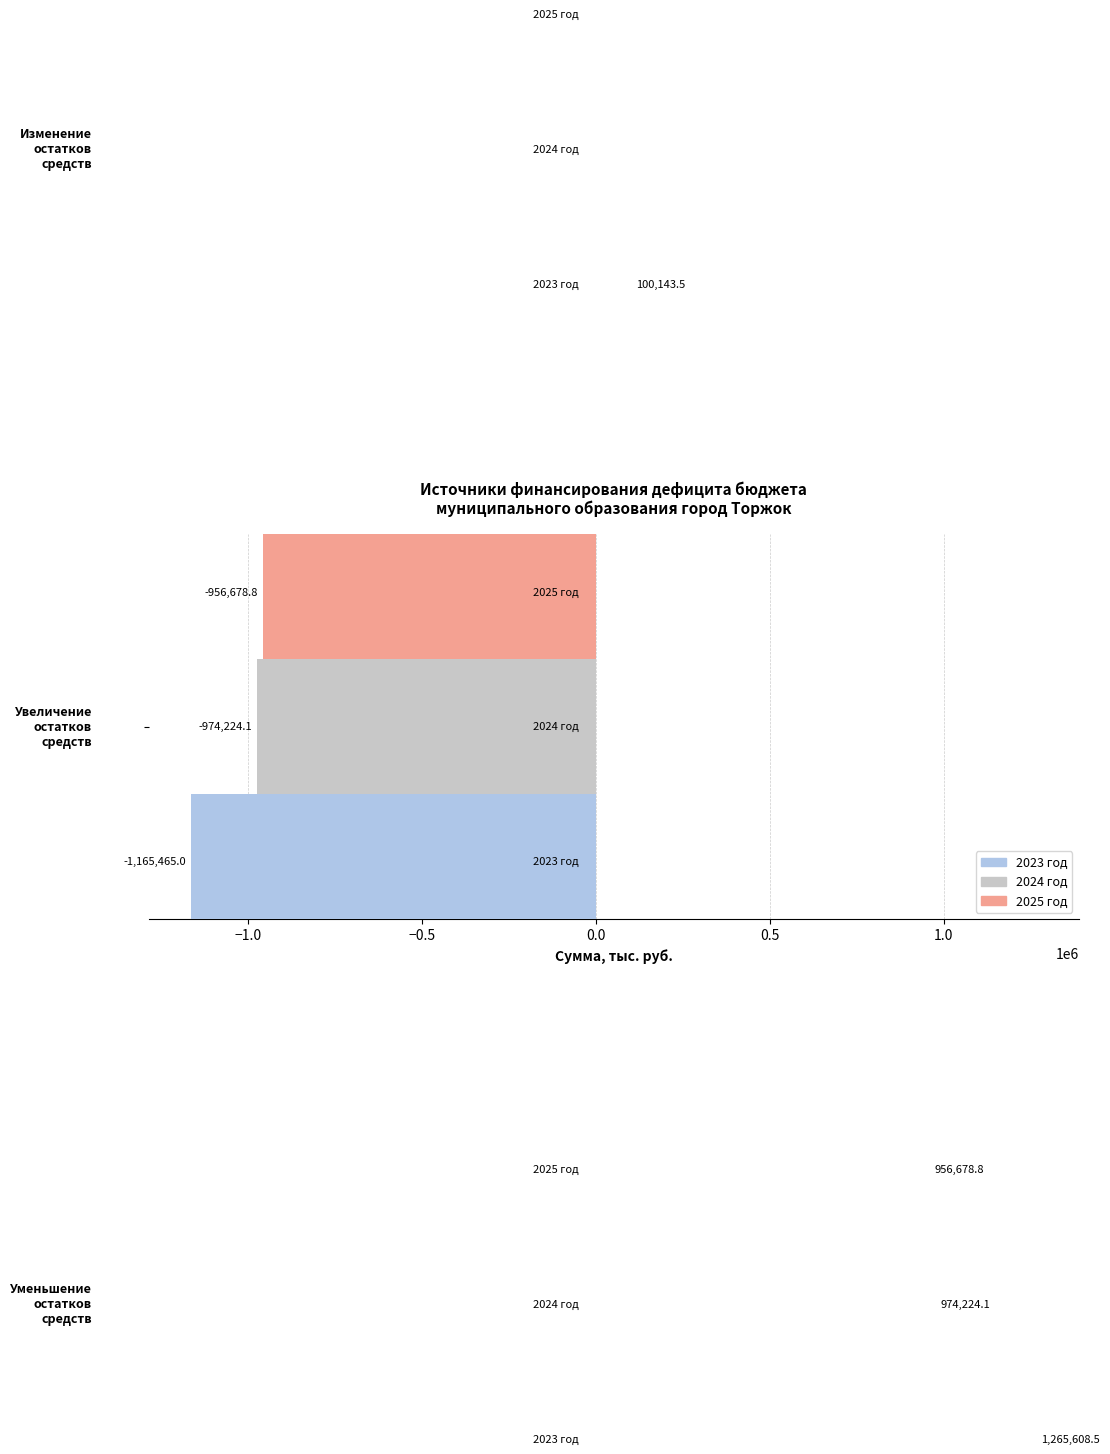

The value of 2023 год at −1.0 is -2095039.4. True or false?

False